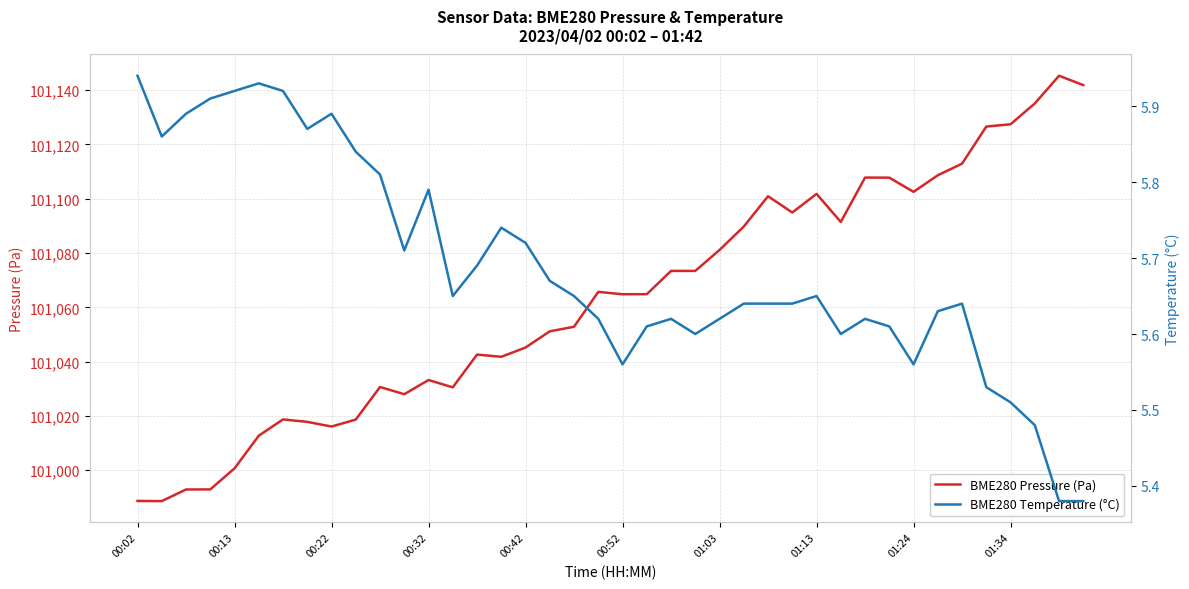

What is the highest value of the BME280 Pressure (Pa) series?

101145.3